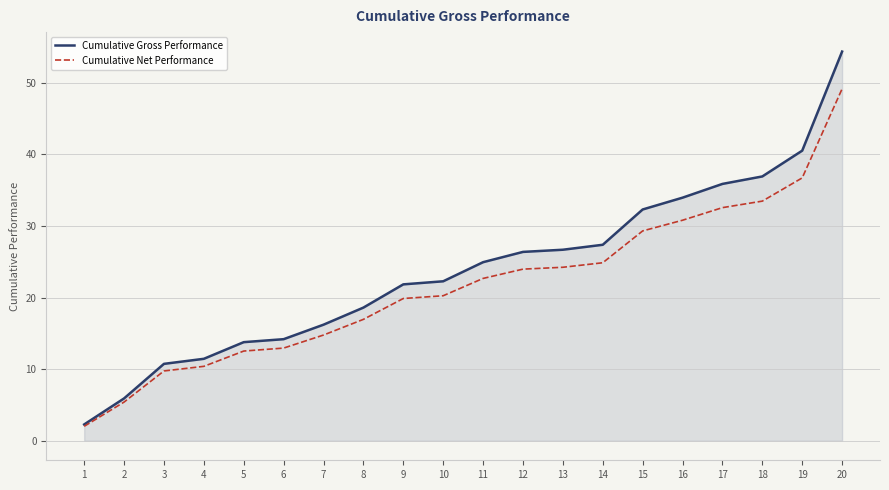

How many lines are shown in the chart?

2